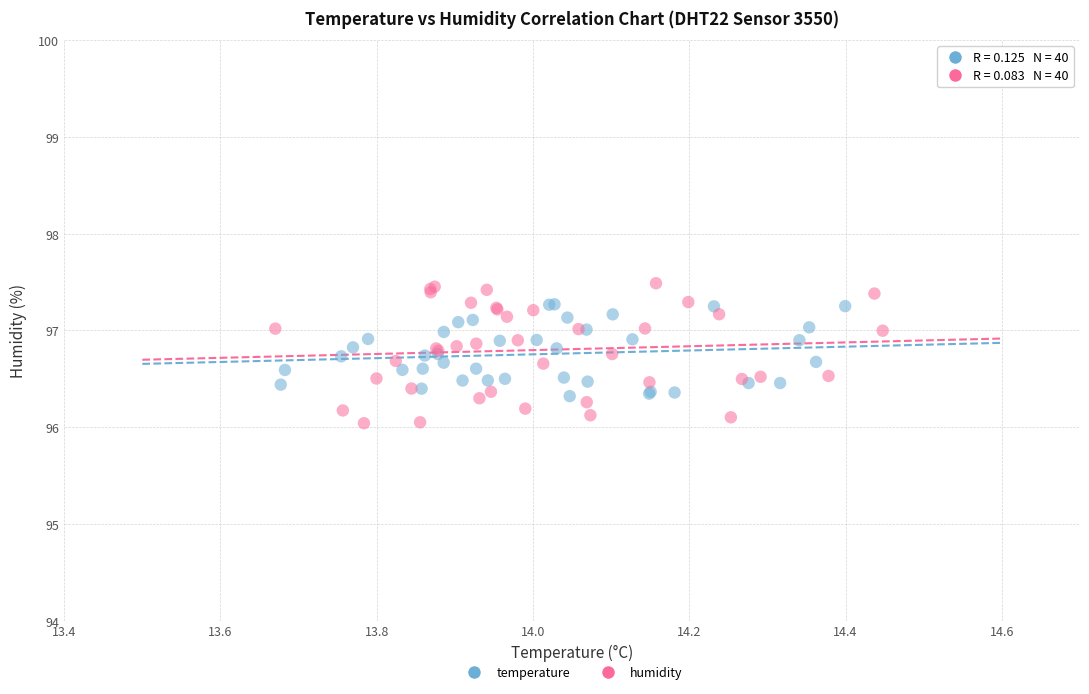

Which series reaches the minimum Y coordinate?

humidity